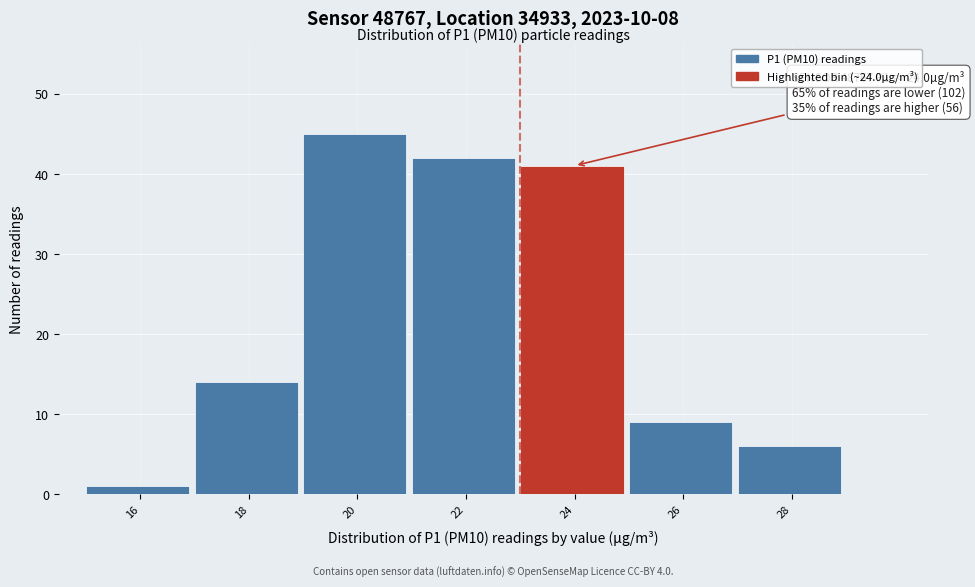

Reading left to right, what are all the values shown in this chart?

1	14	45	42	41	9	6